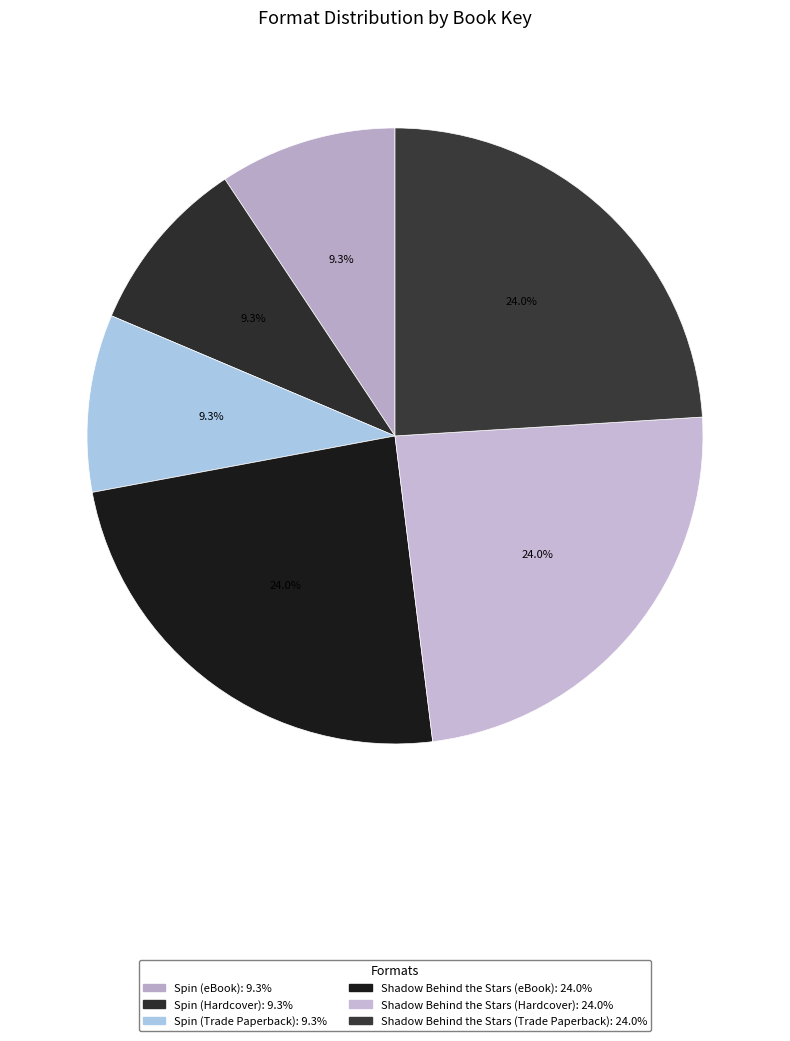

To the nearest percent, what is the difference between the largest and smallest slice percentages?

15%